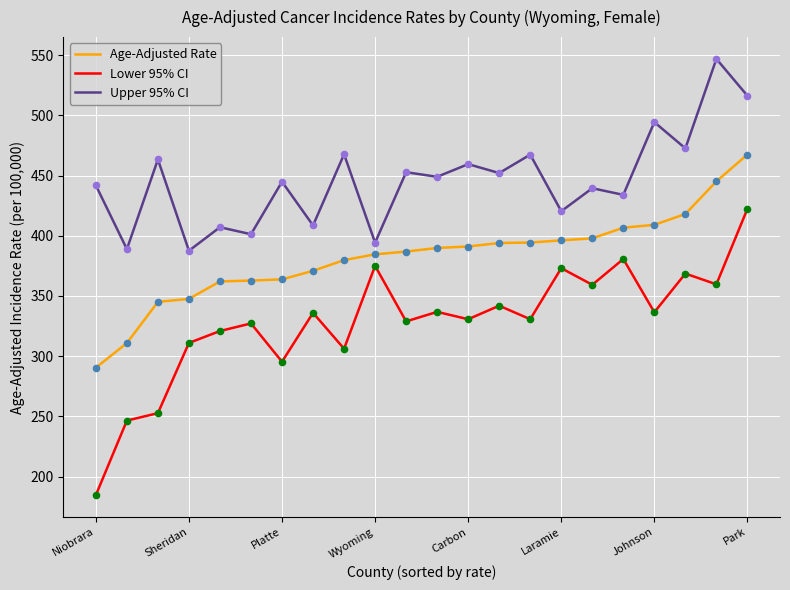

What are all the series names shown in the legend?

Age-Adjusted Rate, Lower 95% CI, Upper 95% CI